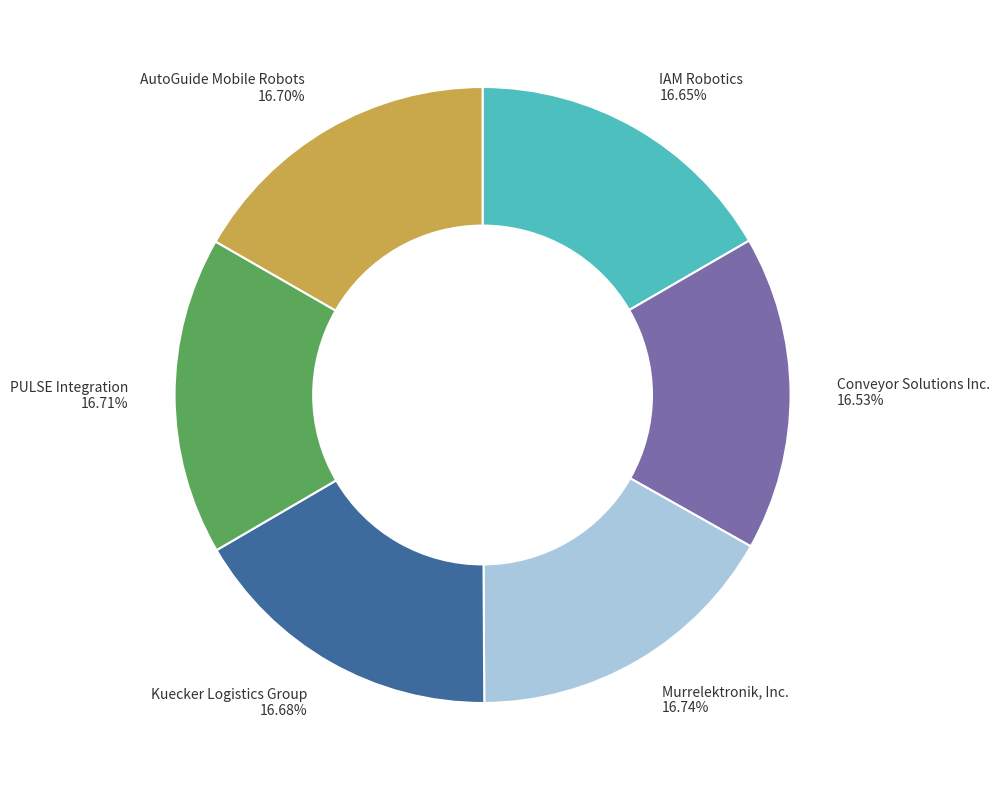

To the nearest percent, what portion does IAM Robotics represent?

17%